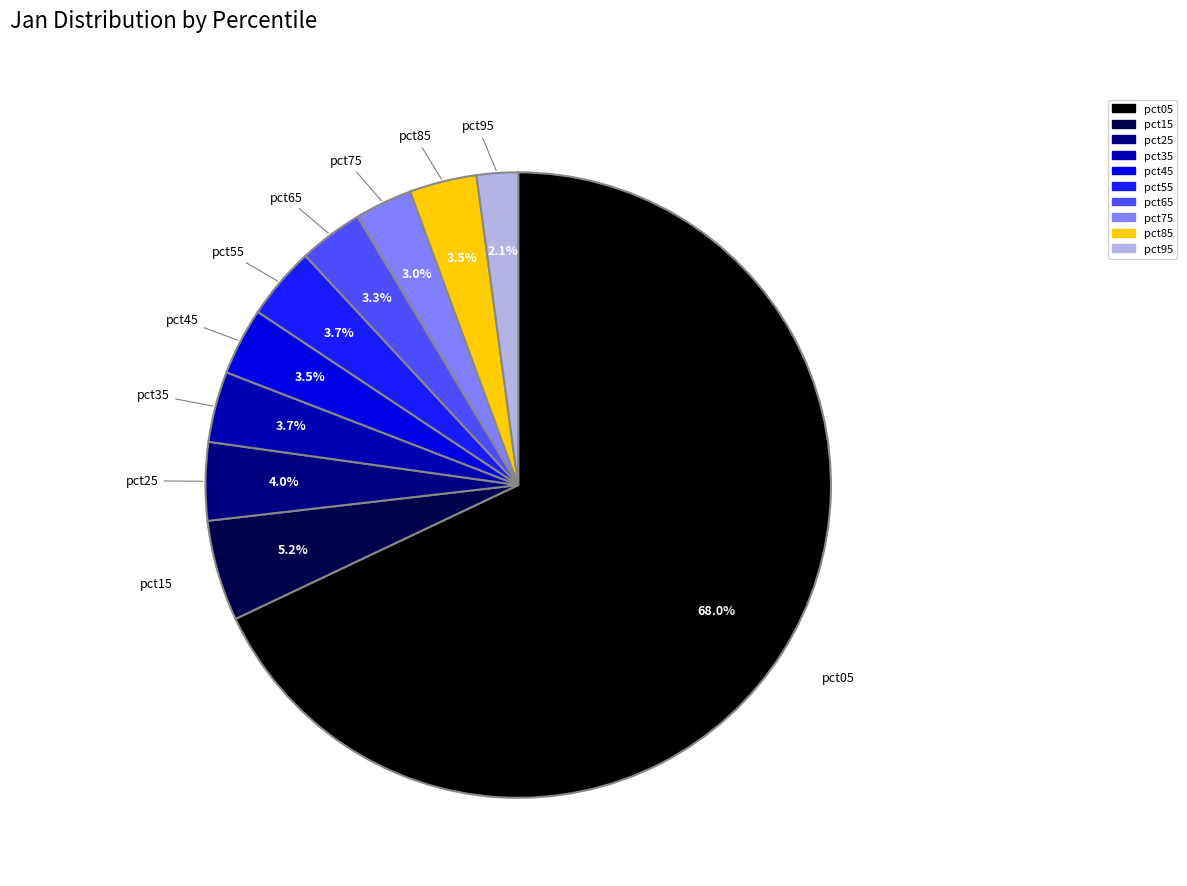

True or false: pct25 accounts for 4% of the total.

True